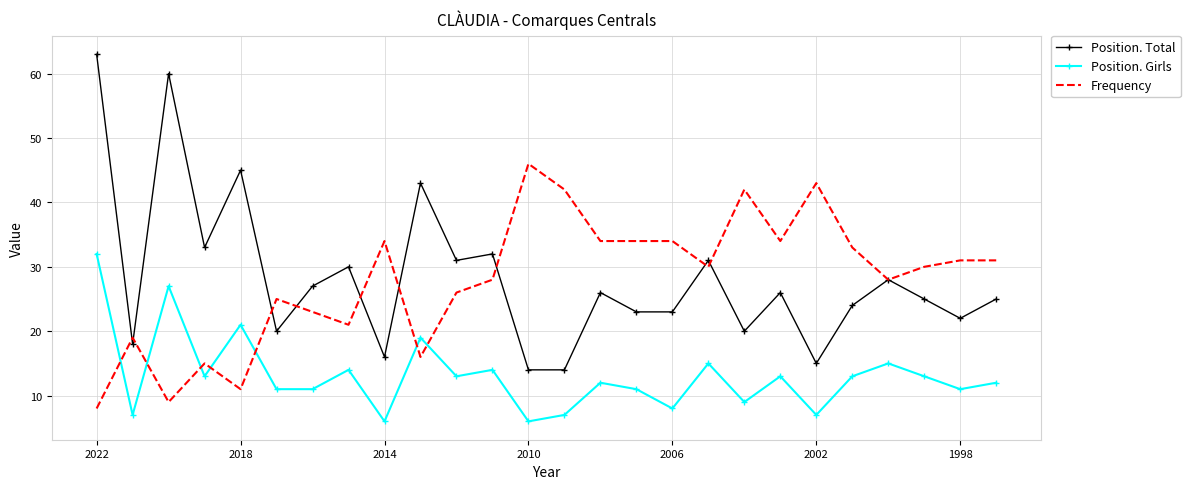

How many interior local peaks does the Position. Total series have?

9